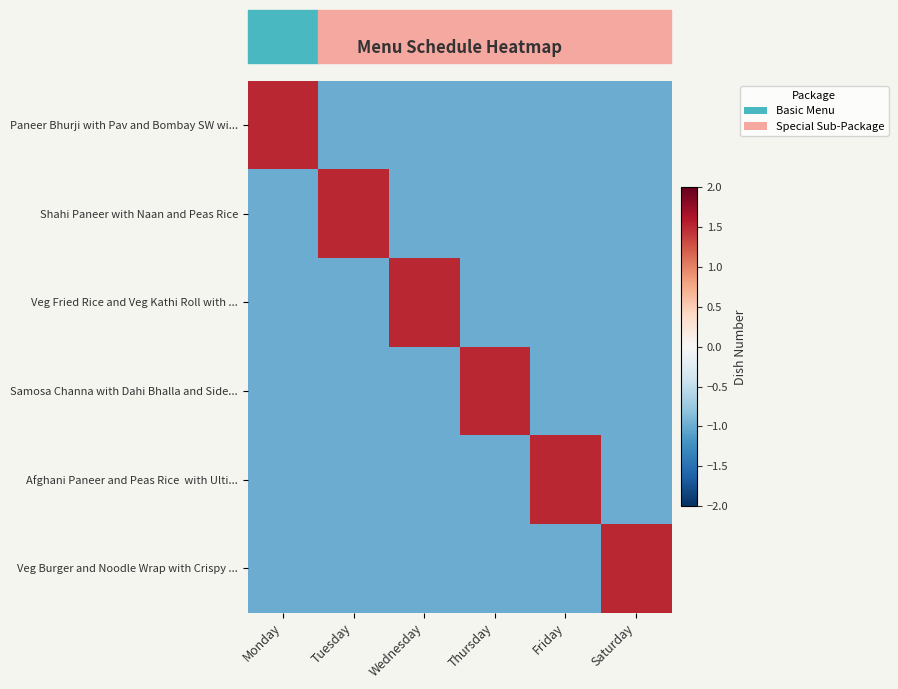

At which category does the chart reach its peak across all series?

Monday